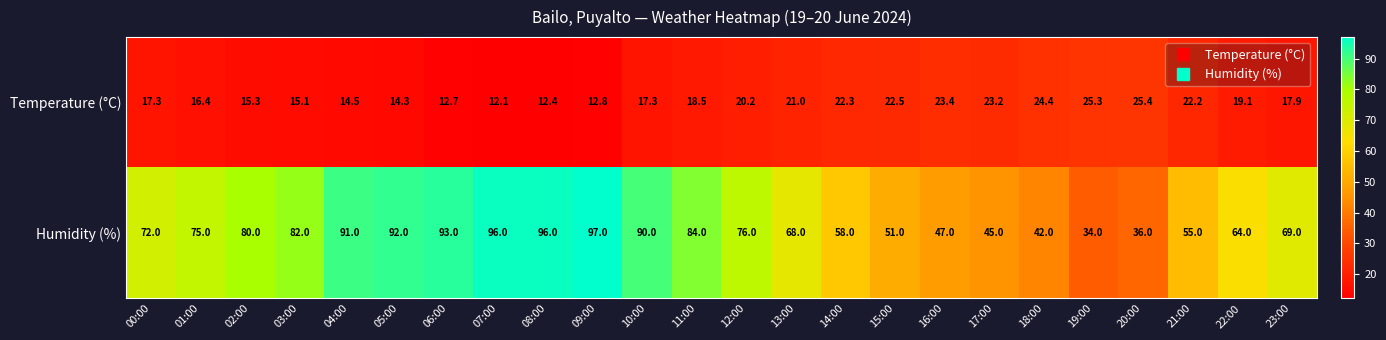

Rank the series at 10:00 from highest to lowest value.

Humidity (%), Temperature (°C)